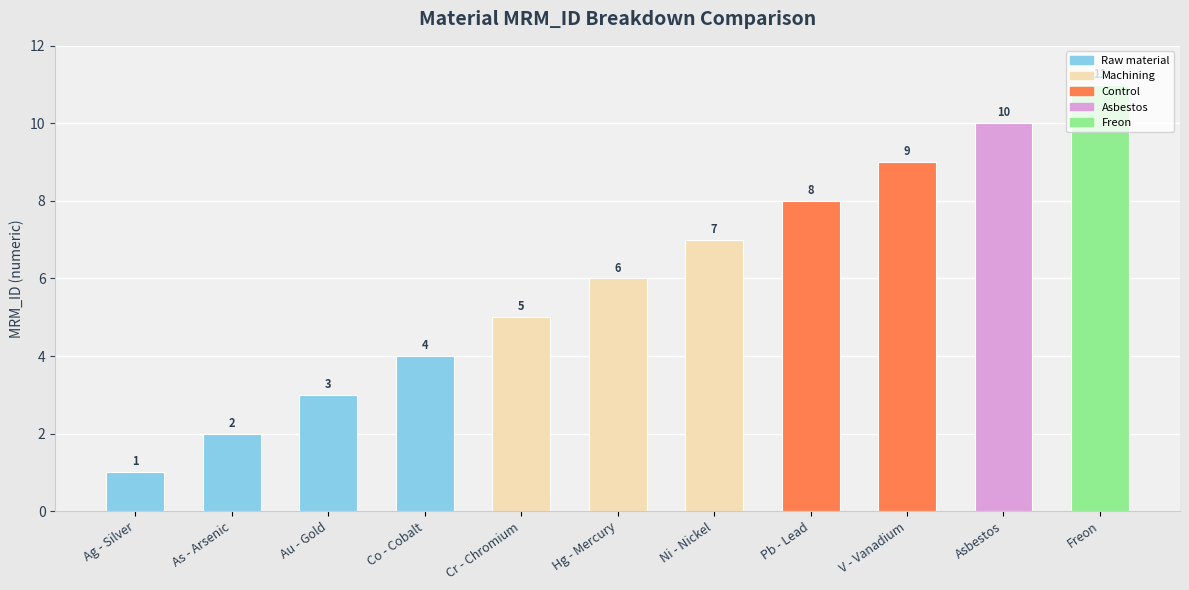

Is it true that the value at Cr - Chromium is 5?

True